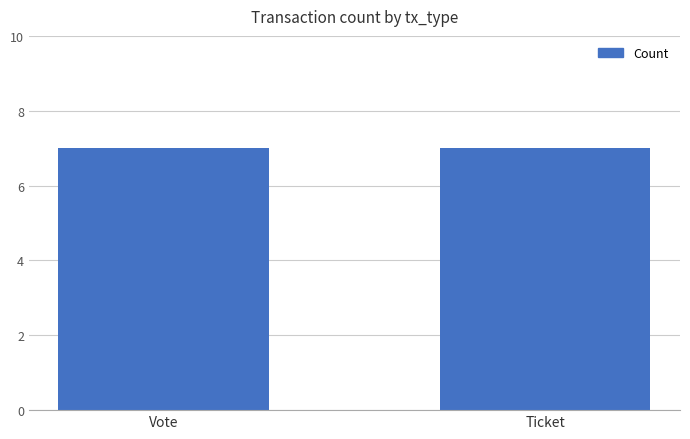

What is the sum of all values?

14